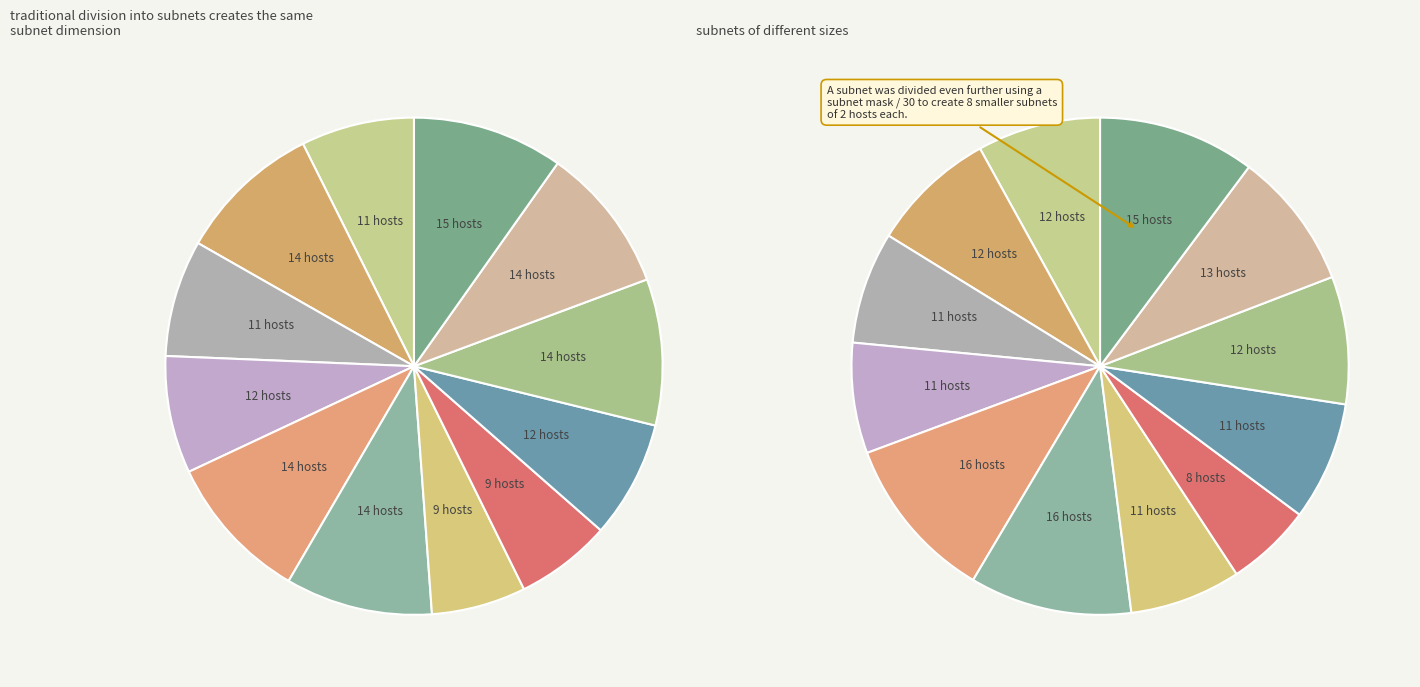

How many slices are in this pie chart?

12